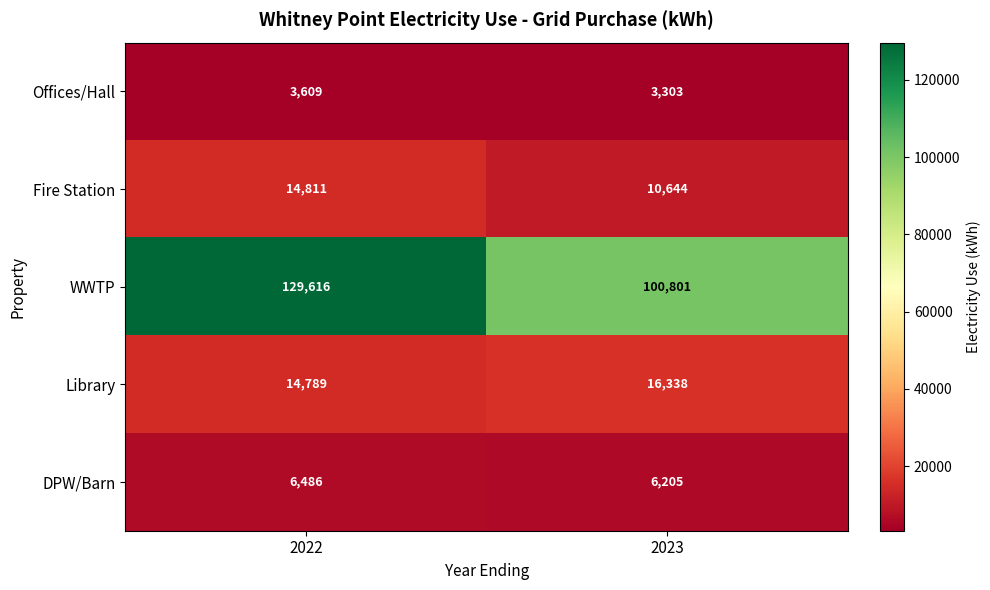

The value of DPW/Barn at 2023 is 8378. True or false?

False